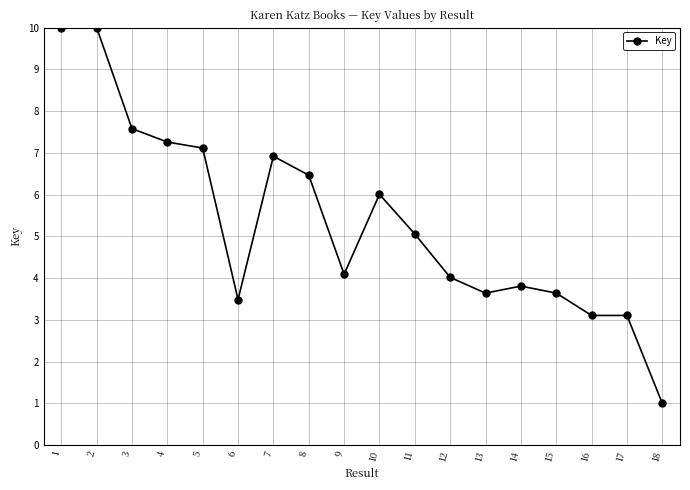

What is the difference between the second highest and minimum values?

9.0